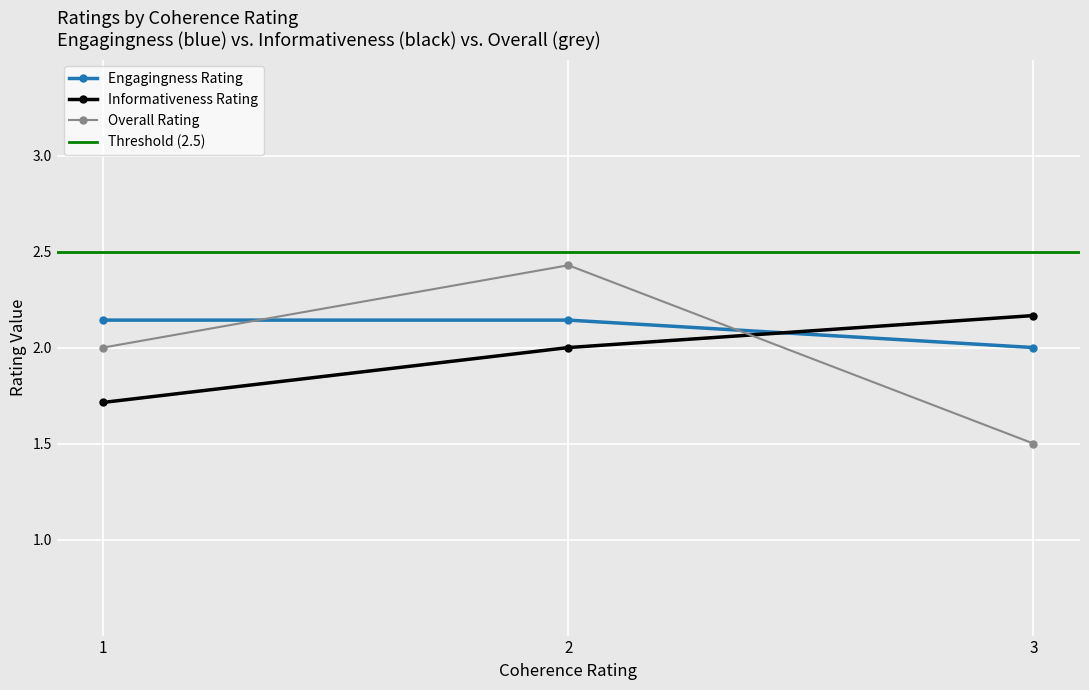

Which category has the lowest value in the Engagingness Rating series?

3